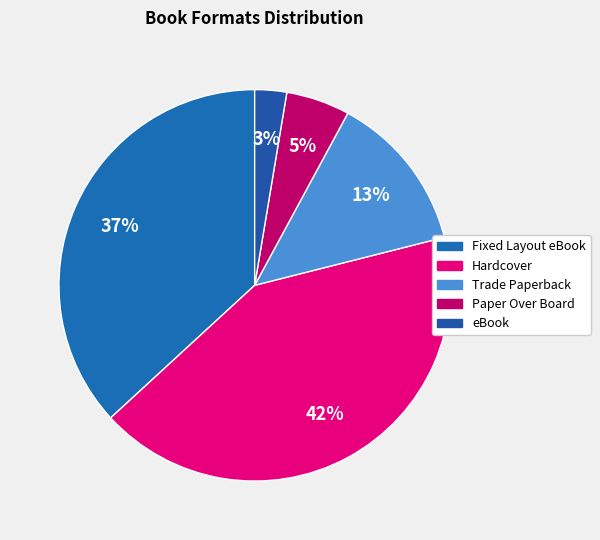

Is it true that Trade Paperback is 21% of the pie?

False